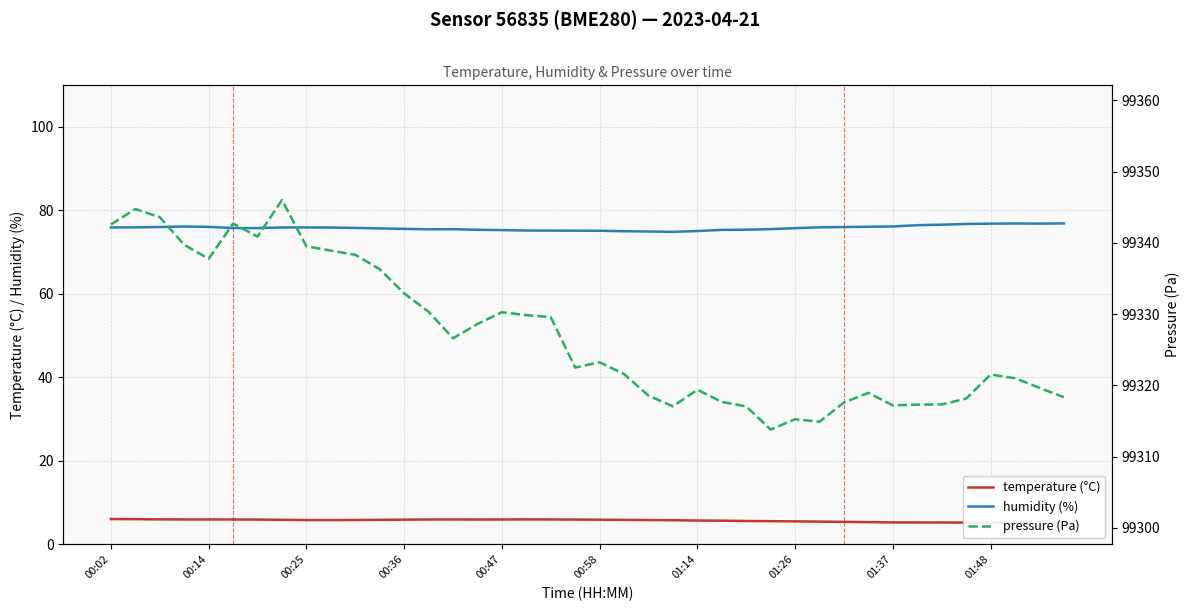

The humidity (%) series shows 110.5 at 00:25. True or false?

False